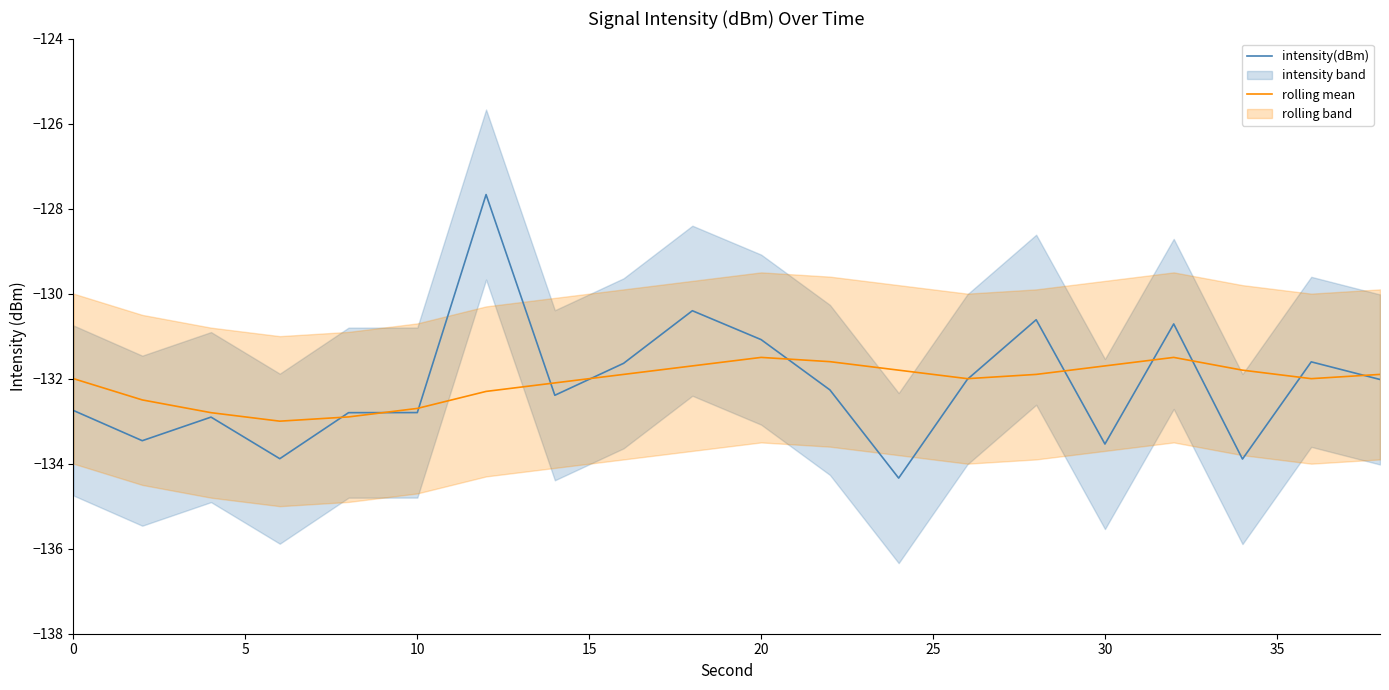

Reading left to right, list all the values displayed in this chart.

intensity(dBm): -132.7	-133.5	-132.9	-133.9	-132.8	-132.8	-127.7	-132.4	-131.6	-130.4	-131.1	-132.3	-134.3	-132.0	-130.6	-133.5	-130.7	-133.9	-131.6	-132.0
rolling mean: -132.0	-132.5	-132.8	-133.0	-132.9	-132.7	-132.3	-132.1	-131.9	-131.7	-131.5	-131.6	-131.8	-132.0	-131.9	-131.7	-131.5	-131.8	-132.0	-131.9